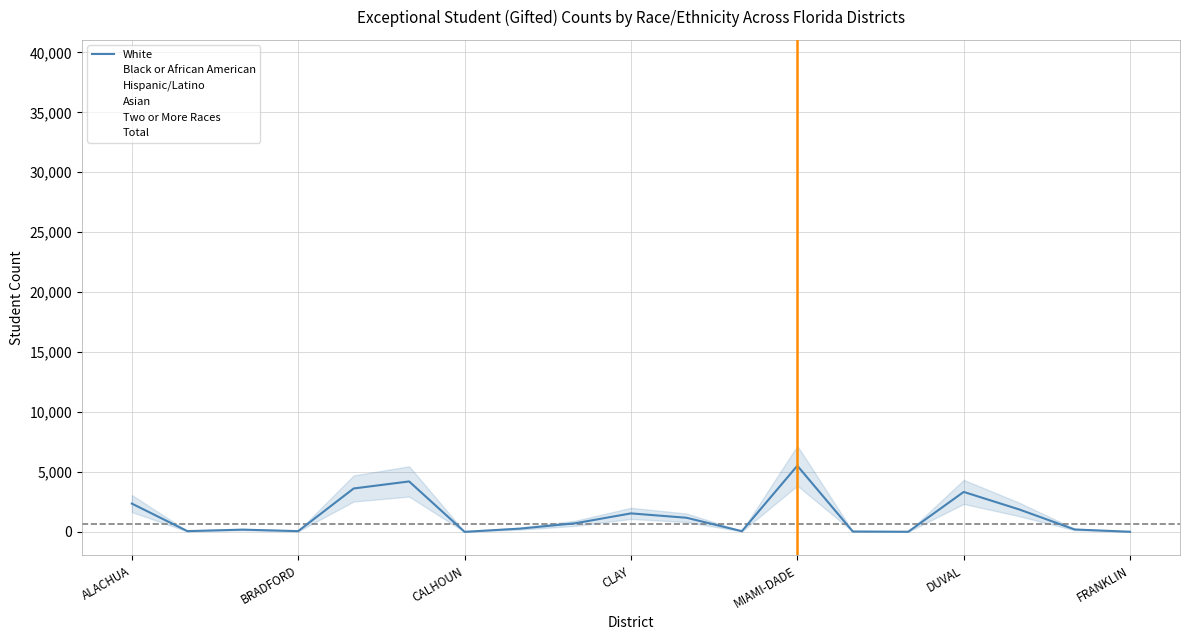

What is the highest value of the White series?

5524